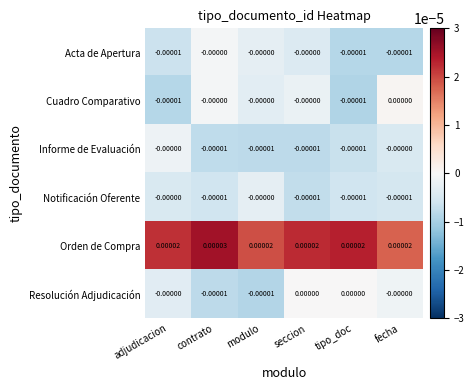

Is the value of Orden de Compra at adjudicacion greater than the value of Informe de Evaluación at seccion?

Yes